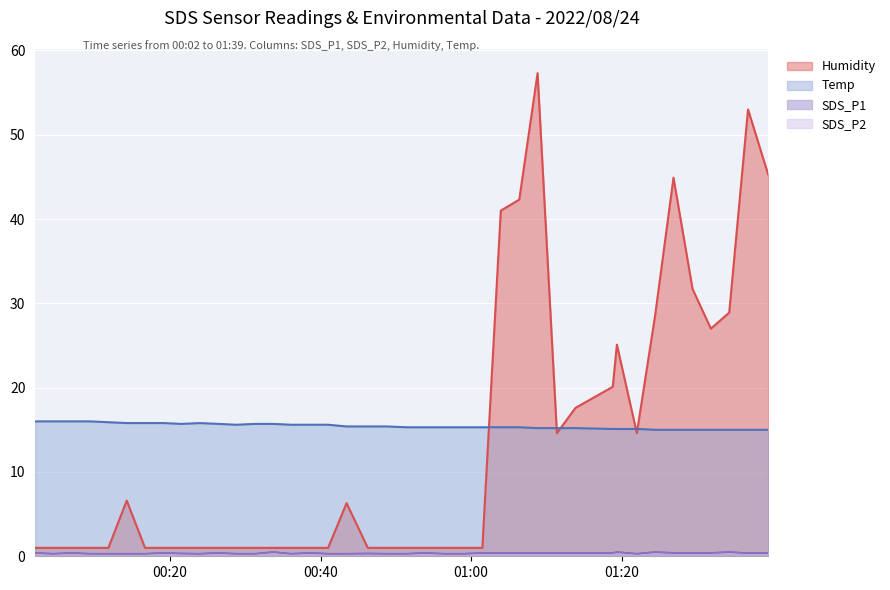

At which category does the chart reach its minimum across all series?

2022/08/24 00:04:32